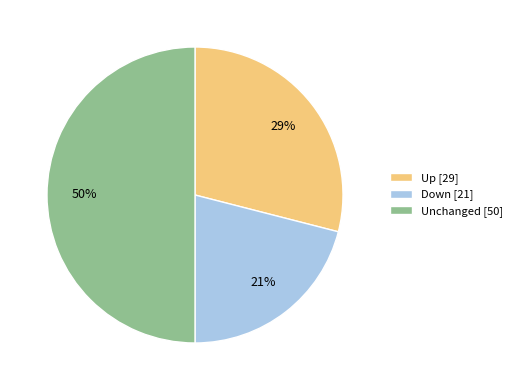

Is Down [21] the majority of the pie?

No